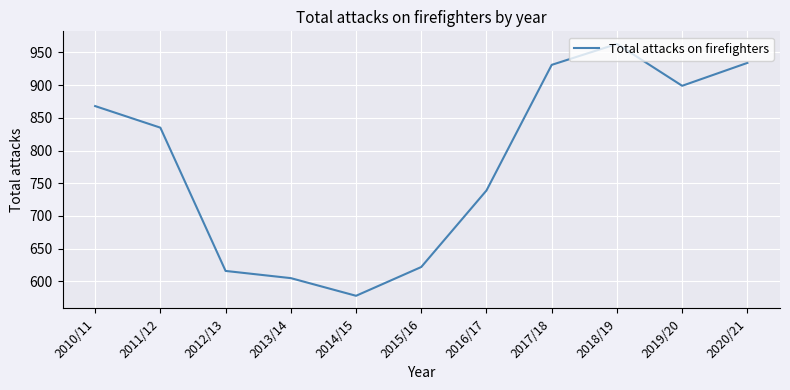

What is the change in value from 2019/20 to 2020/21?

+35